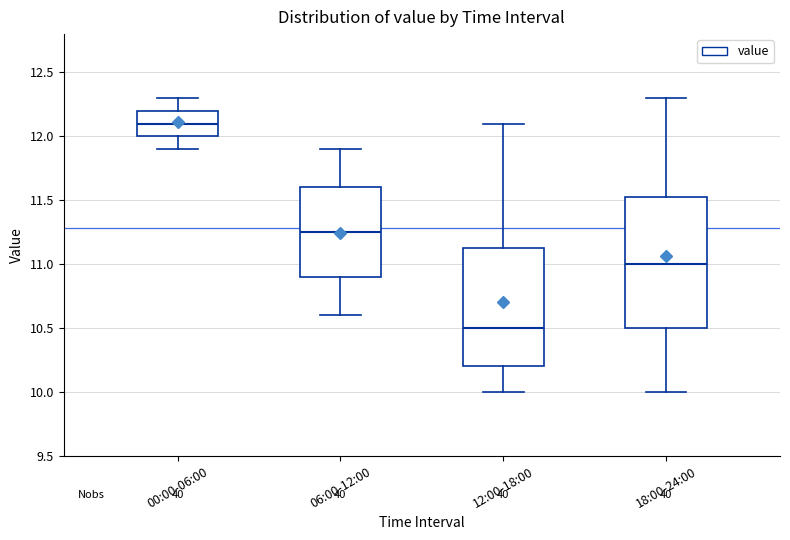

Reading left to right, transcribe this box plot: for each box, give where its median line is, the range the box spans, and where its two whiskers end, as read against the y-axis. The values are not printed on the chart, so give them approximately, as read against the axis.

00:00-06:00: median 12.10, box 12.00 to 12.20, whiskers 11.90 to 12.30
06:00-12:00: median 11.25, box 10.90 to 11.60, whiskers 10.60 to 11.90
12:00-18:00: median 10.50, box 10.20 to 11.15, whiskers 10.00 to 12.10
18:00-24:00: median 11.00, box 10.50 to 11.55, whiskers 10.00 to 12.30